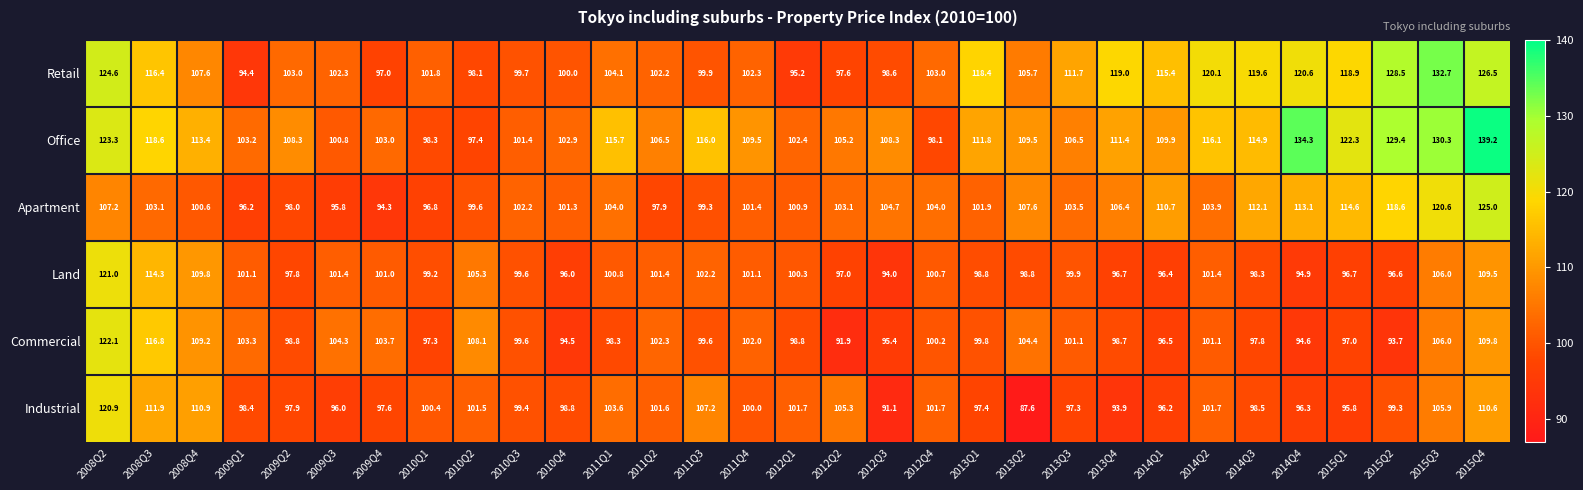

What is the greatest value displayed?

139.2